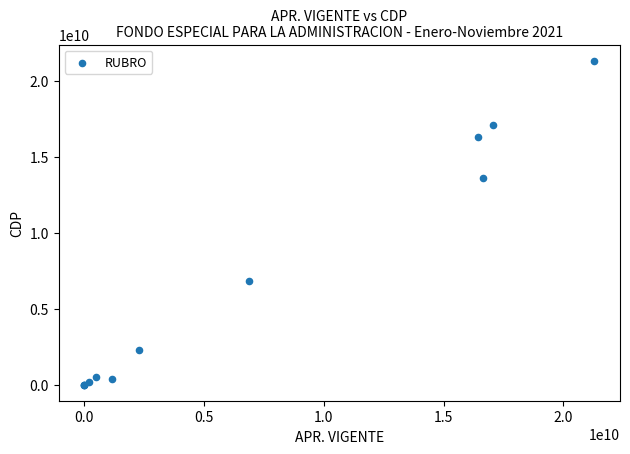

What Y value in the scatter plot is closest to 10649929685?

13574213041.0